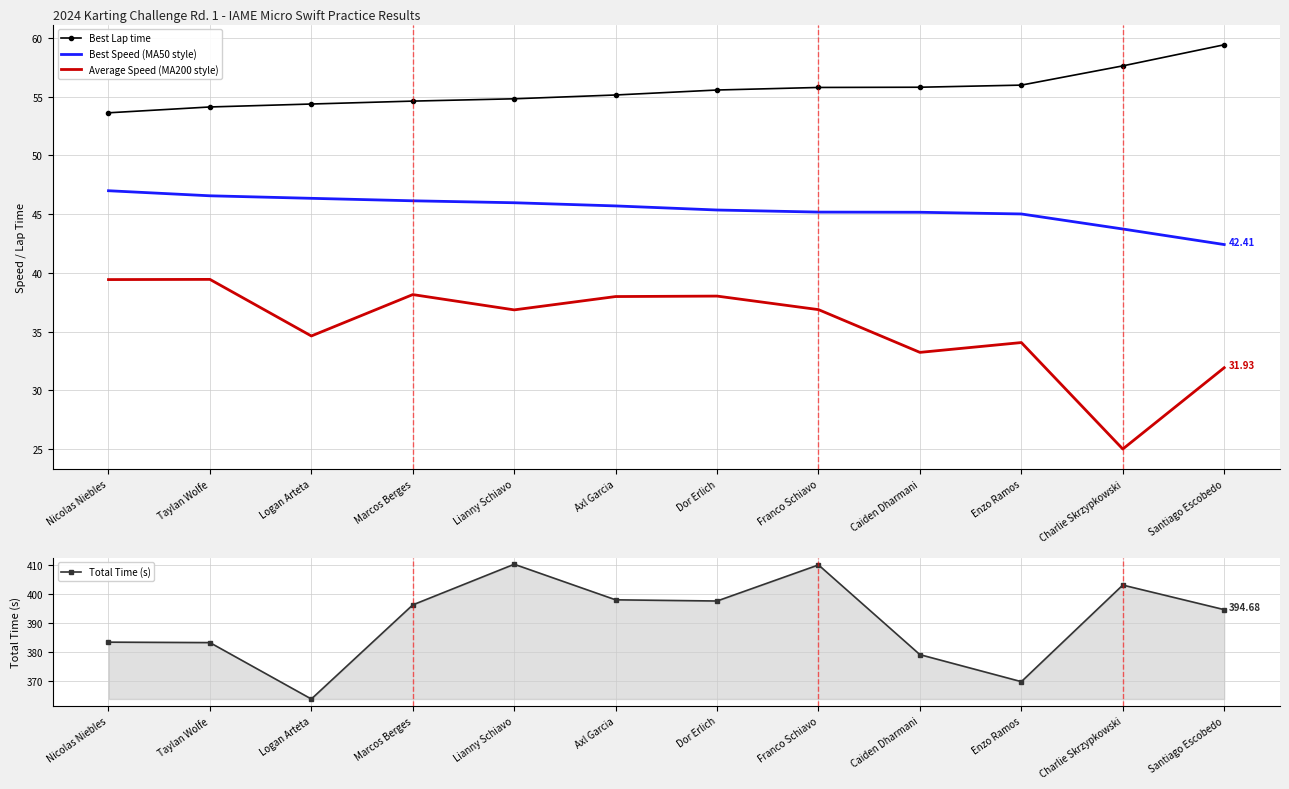

Between Enzo Ramos and Charlie Skrzypkowski, which series saw the biggest shift?

Total Time (s)